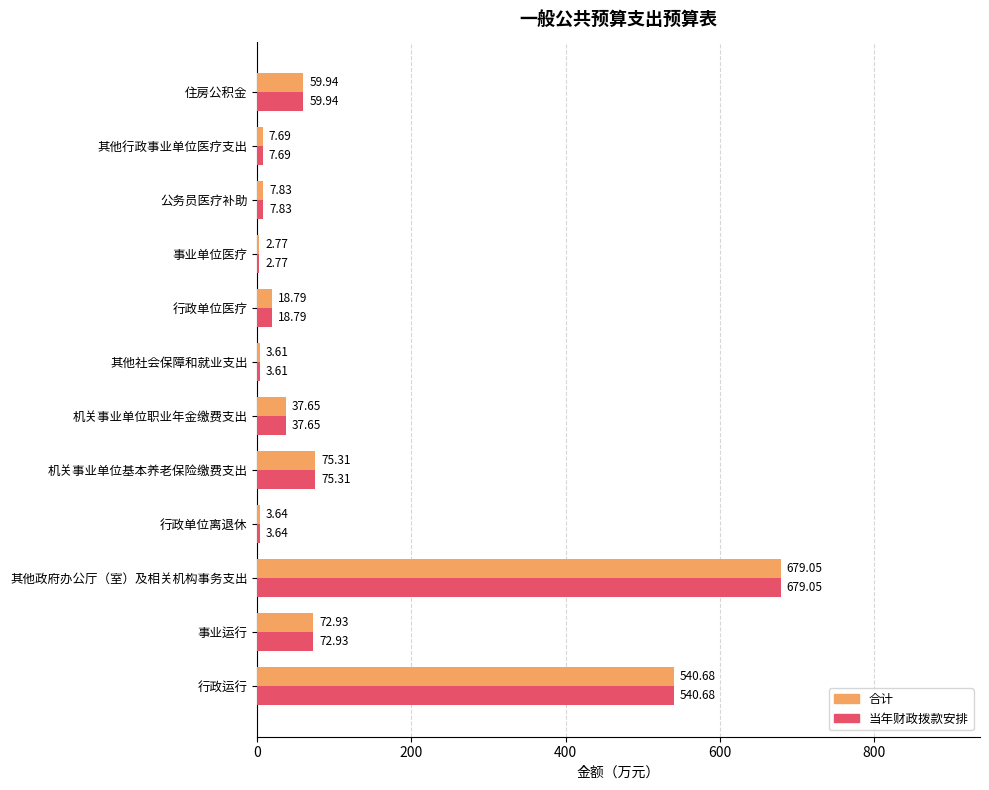

Which label corresponds to the largest value in the chart?

其他政府办公厅（室）及相关机构事务支出